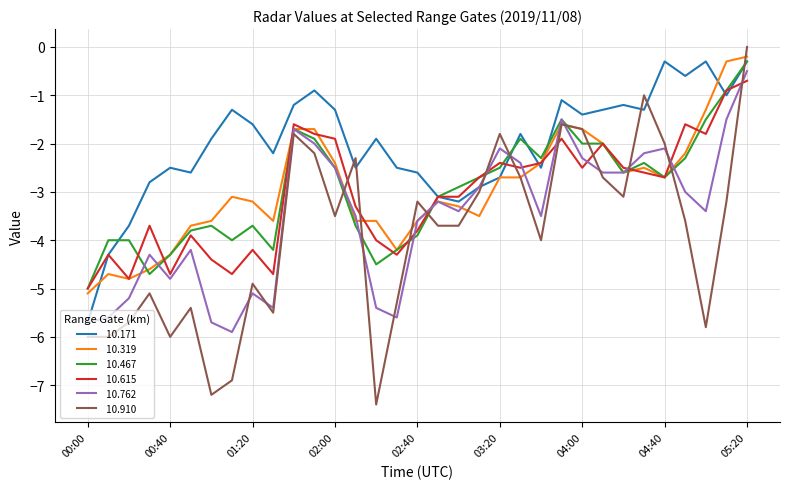

What is the minimum value shown in the chart?

-7.4